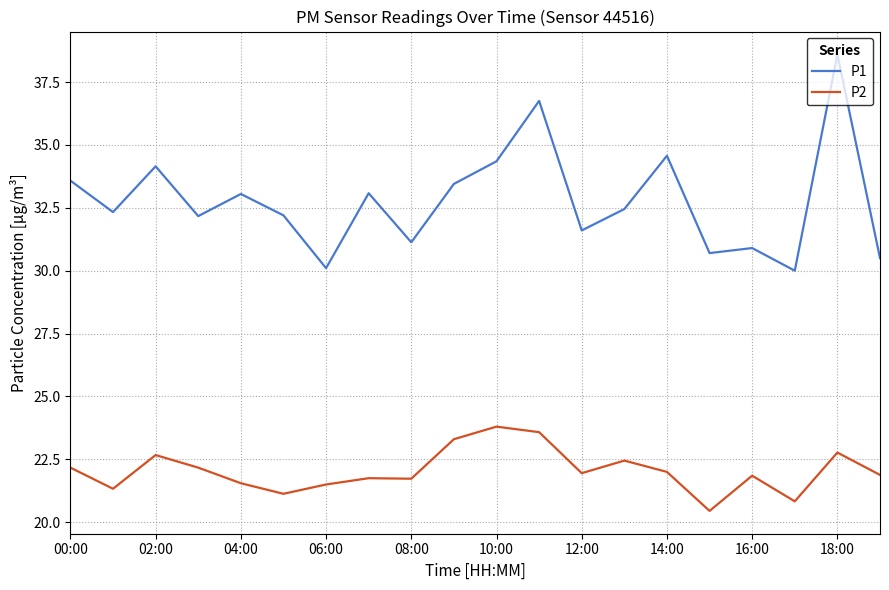

List the series in order of their peak value, highest first.

P1, P2